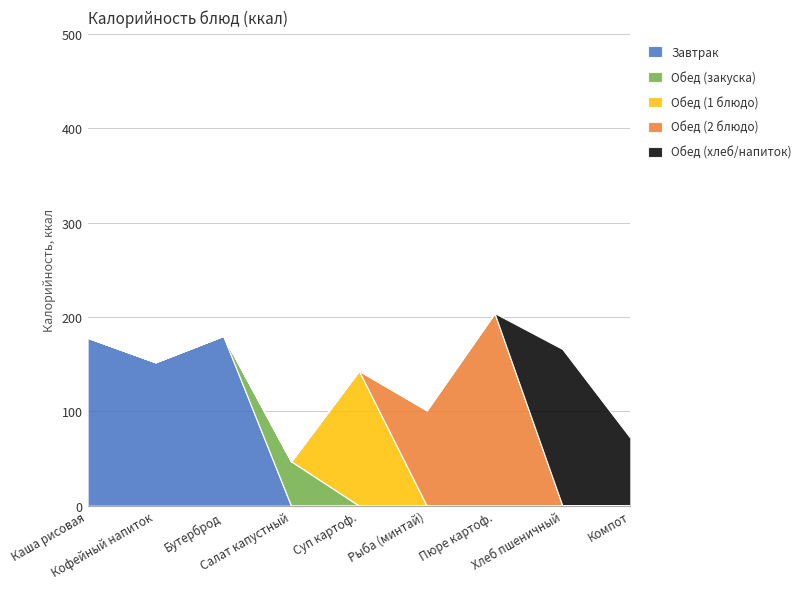

Between Каша рисовая and Бутерброд с маслом, which series saw the biggest shift?

Обед (закуска)